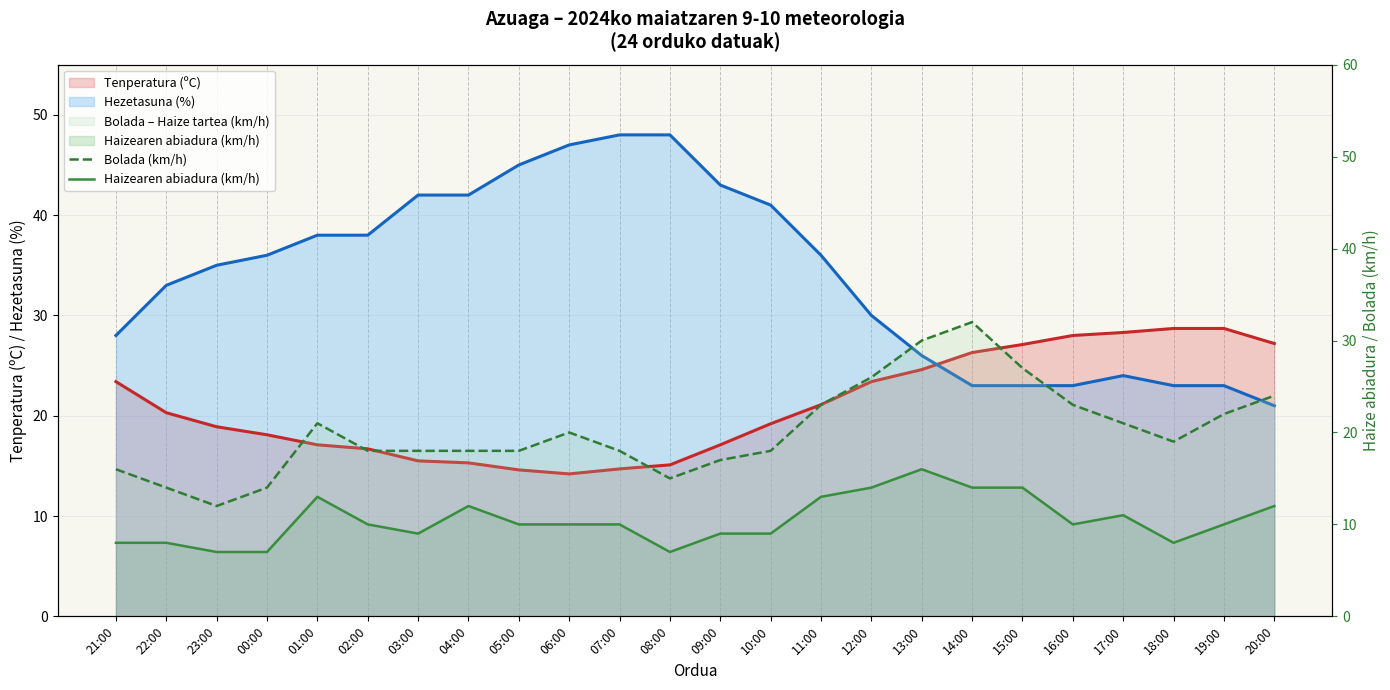

True or false: Bolada (km/h) has more than 0 interior local peaks.

True